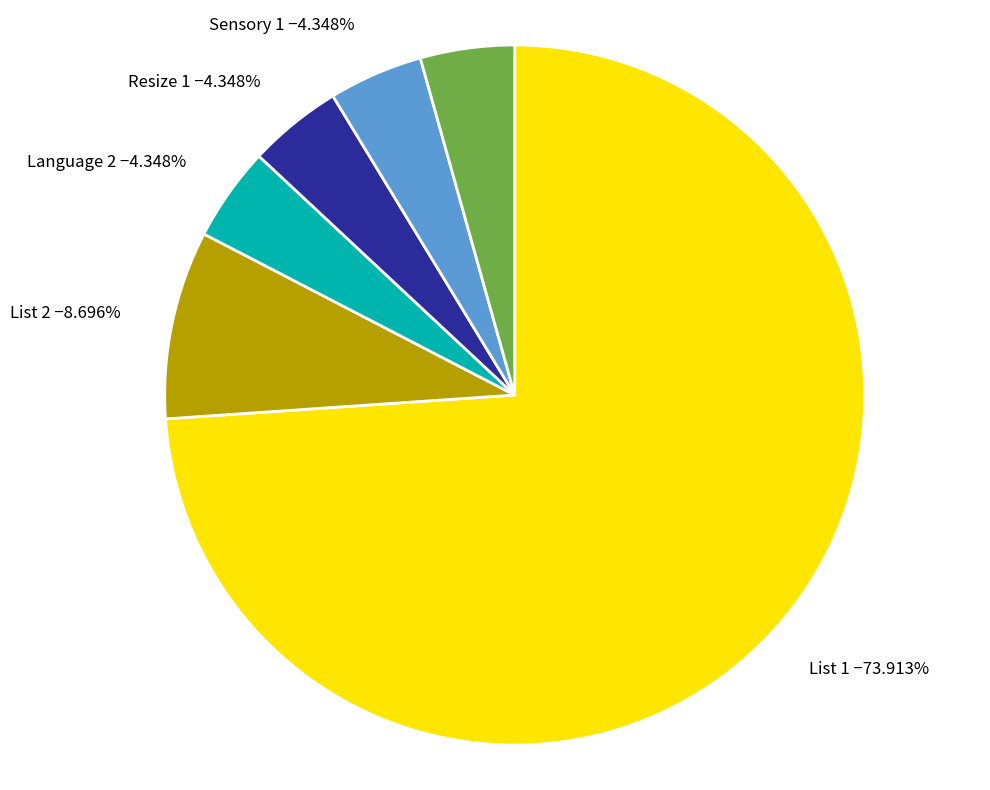

Which has a higher value, List 2 or Color 2?

List 2